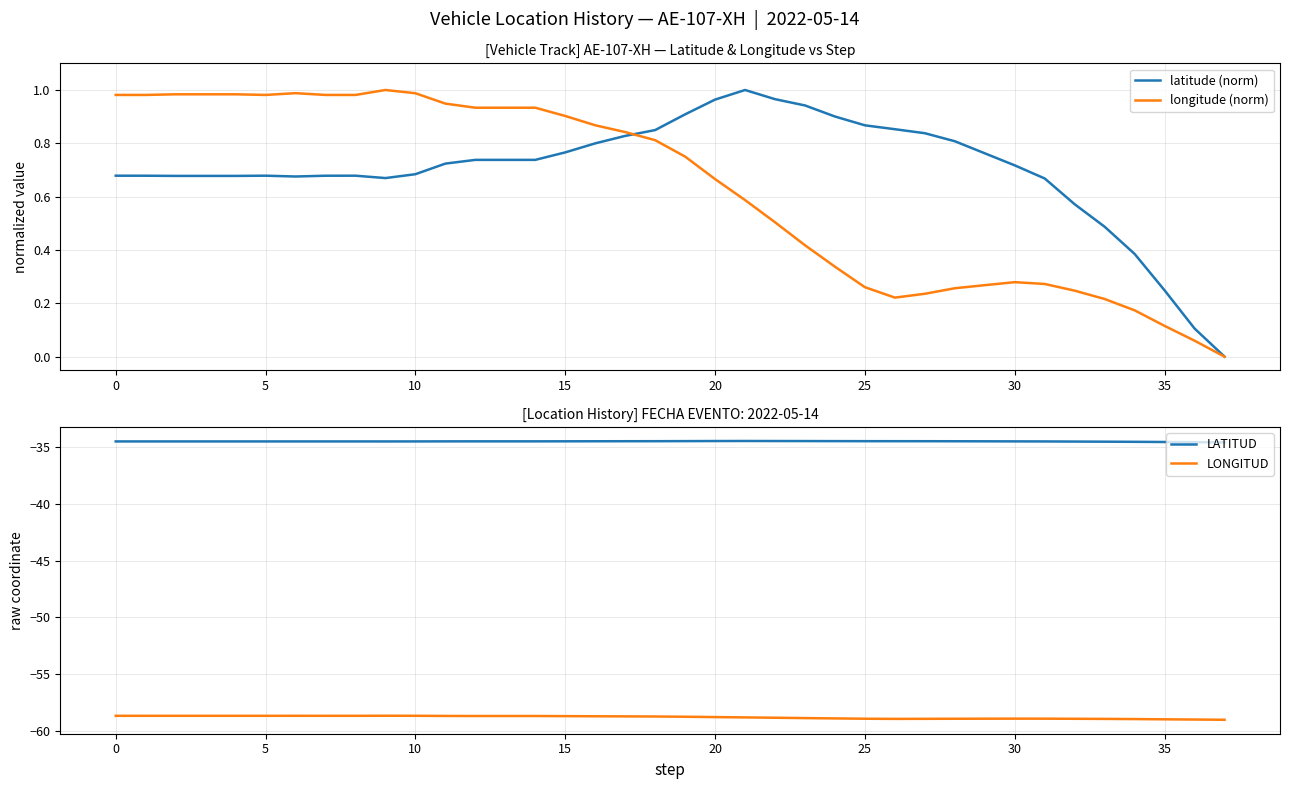

Rank the series by their maximum value, from highest to lowest.

latitude (norm), longitude (norm), LATITUD, LONGITUD